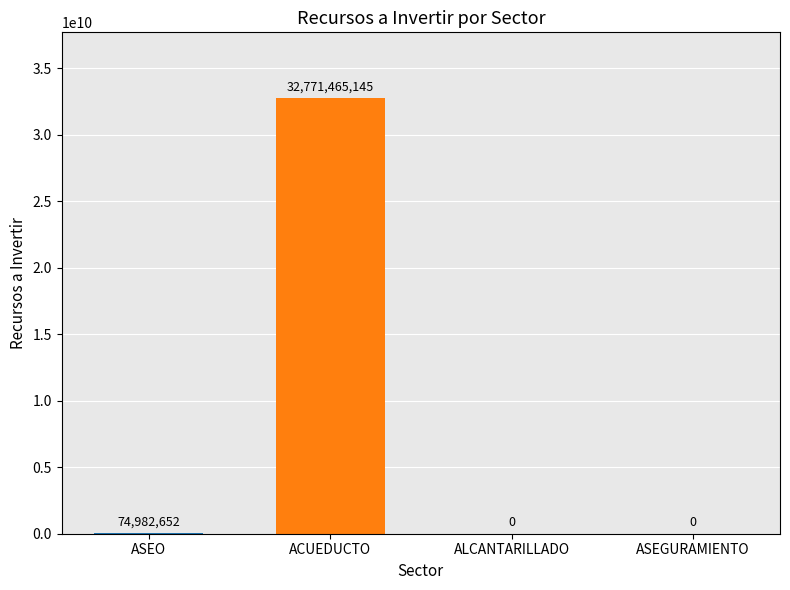

The chart shows a value of 0 at ASEGURAMIENTO. True or false?

True